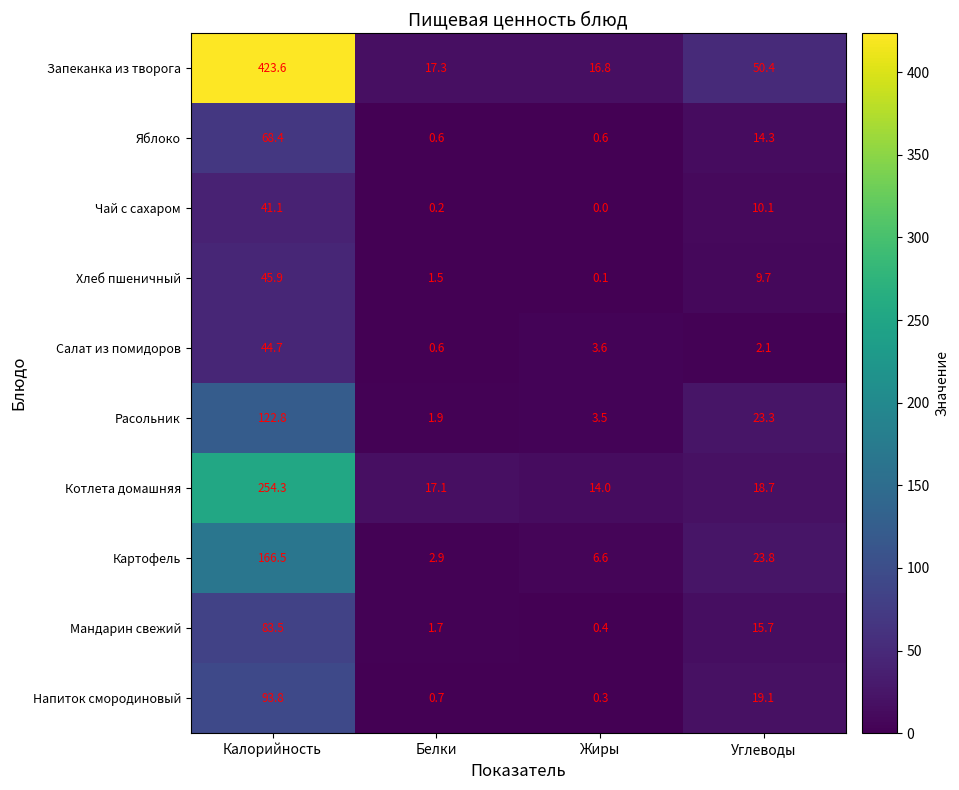

Which series has the largest range (max minus min)?

Запеканка из творога